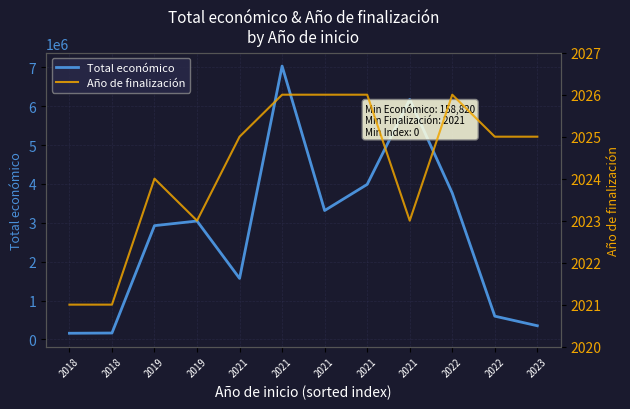

List the series in order of their overall mean, highest first.

Total económico, Año de finalización